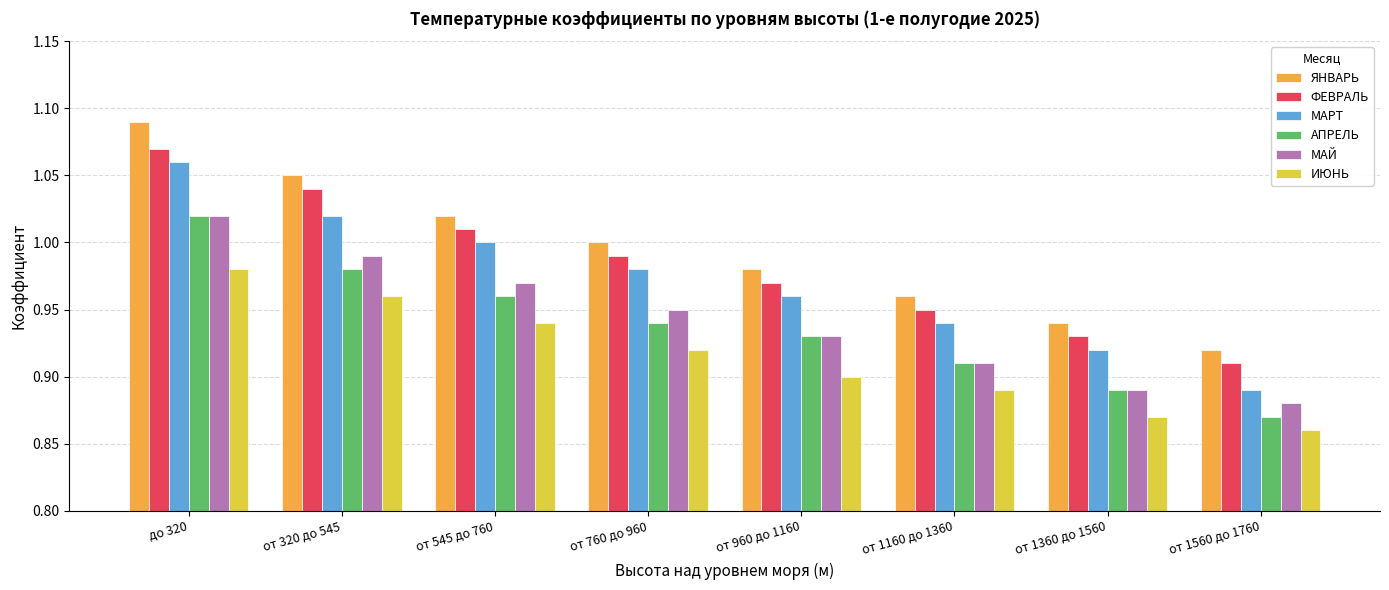

How many groups of bars are there?

8